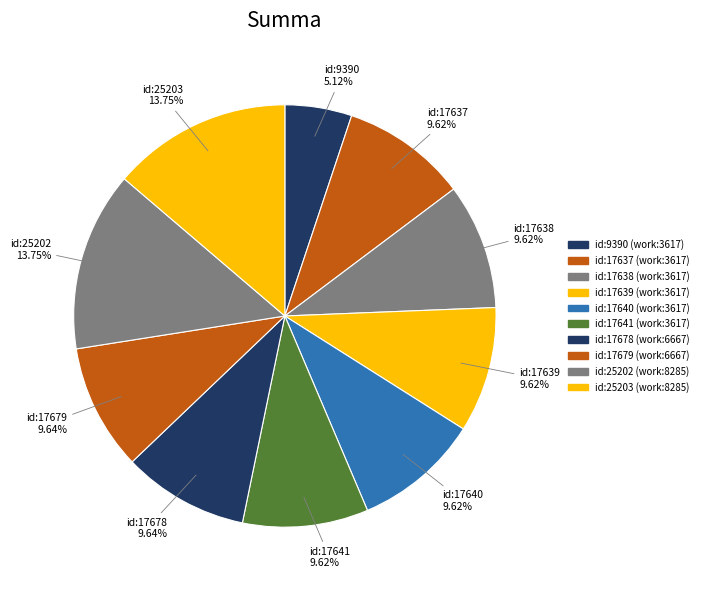

Which slice is the smallest?

id:9390 (work:3617)